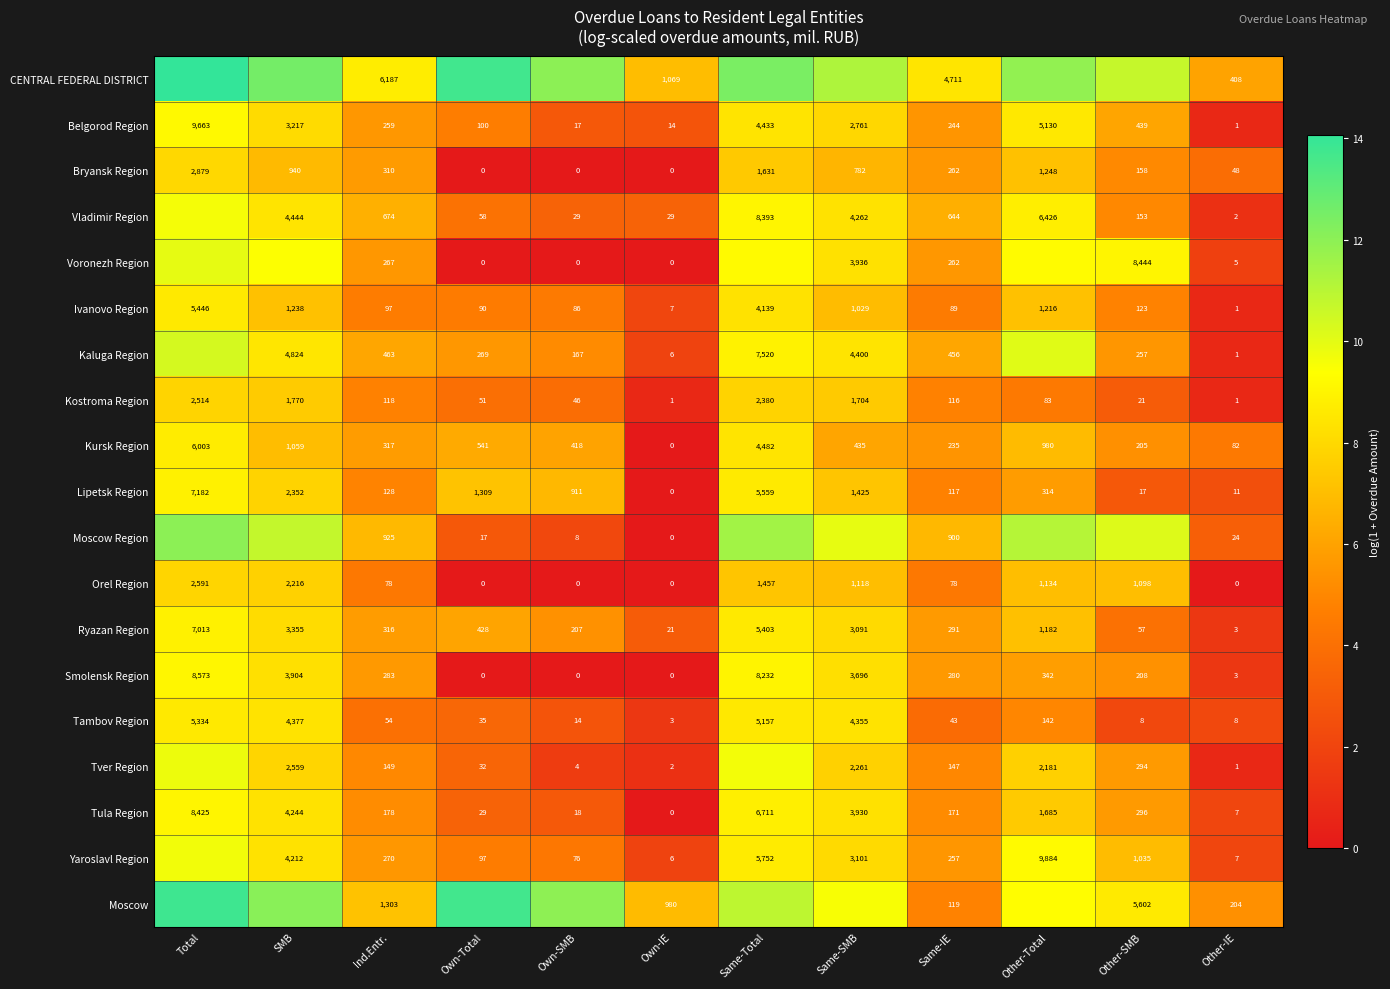

At how many categories does at least one series exceed 2?

12